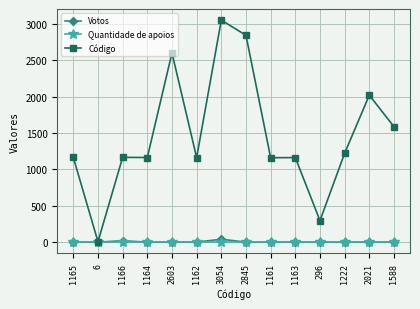

Which series changed the most between 2603 and 3054?

Código